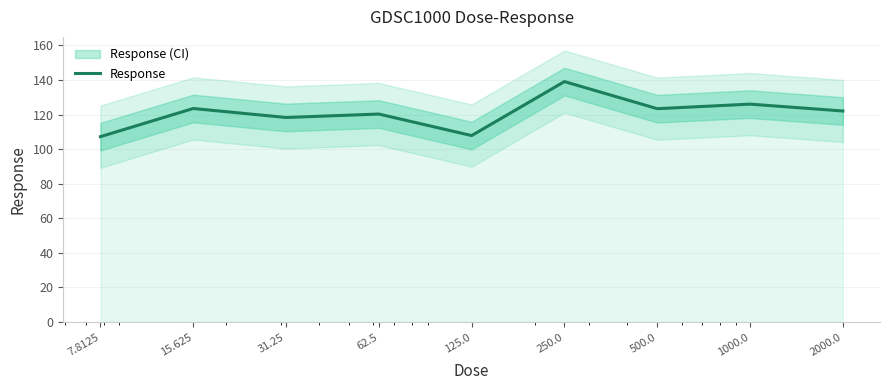

At which category does the data reach its first local valley?

31.25